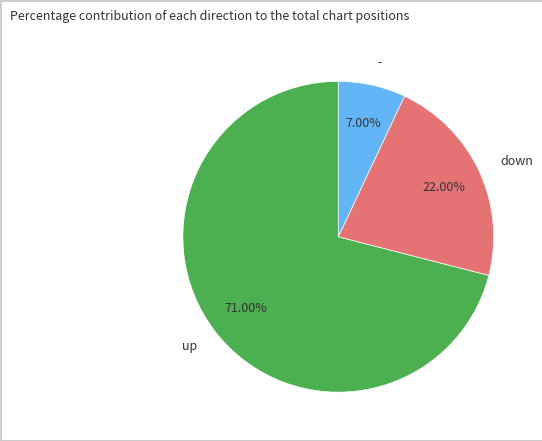

Is up the majority of the pie?

Yes